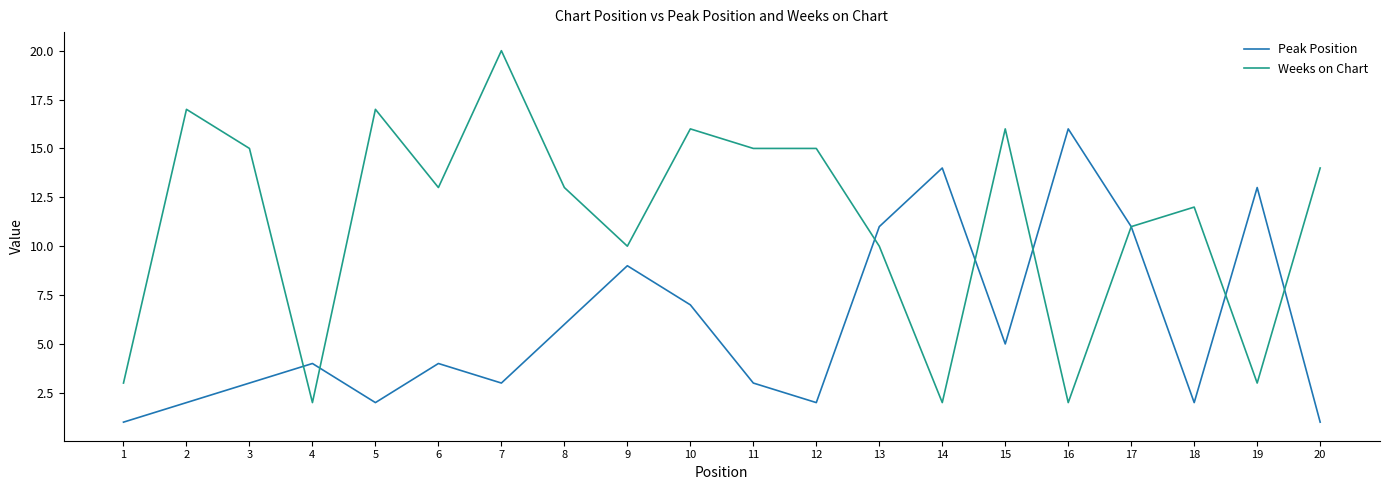

Rank the series at 12 from lowest to highest value.

Peak Position, Weeks on Chart